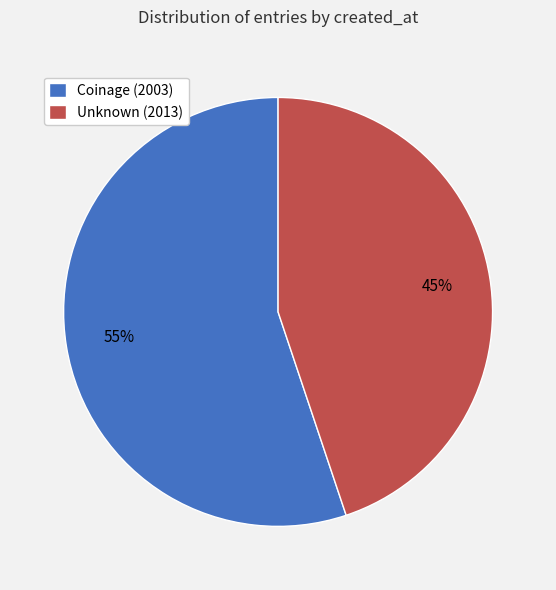

Do Unknown (2013) and Coinage (2003) together represent more than half of the pie?

Yes